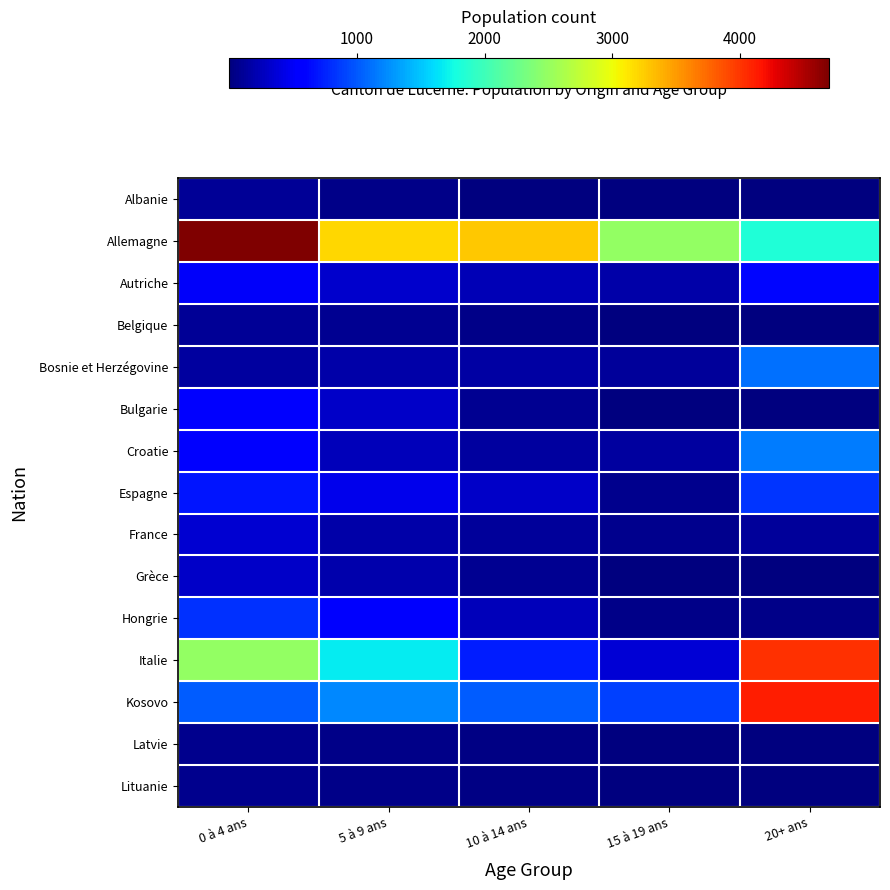

What is the total value across all series at 10 à 14 ans?

6490